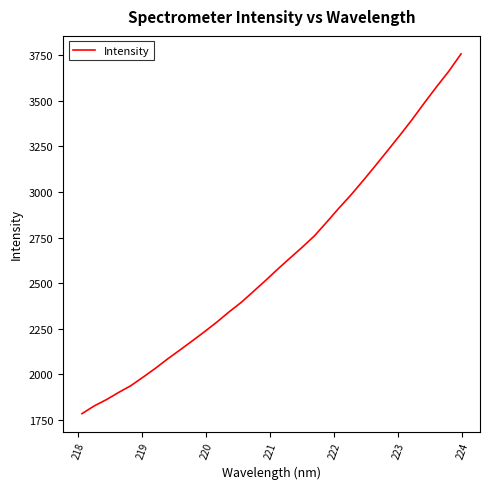

What is the difference between the maximum and minimum values?

1971.9